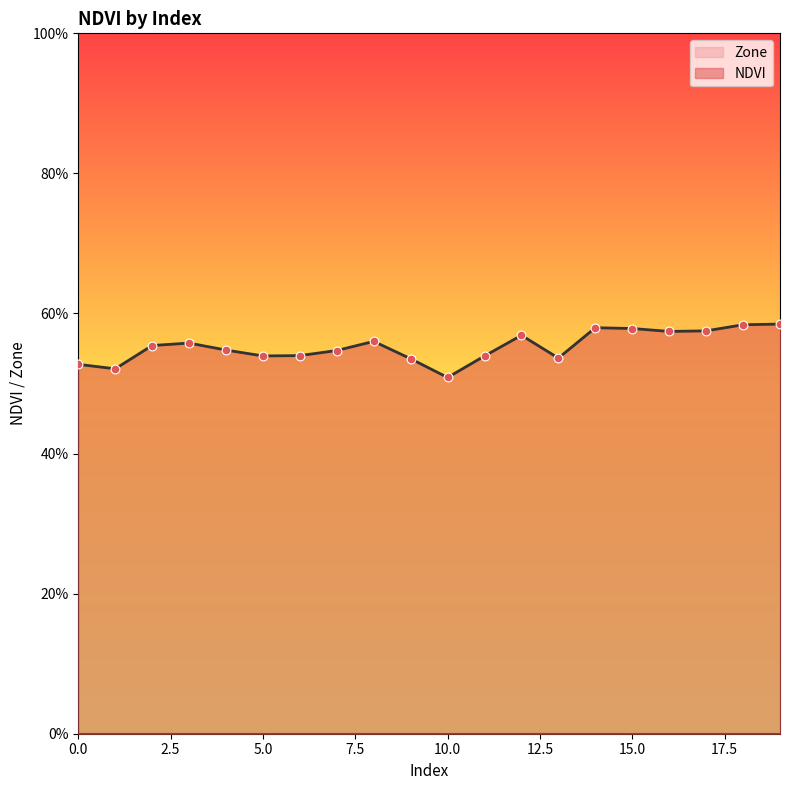

Which has a higher value, 12 or 15?

15